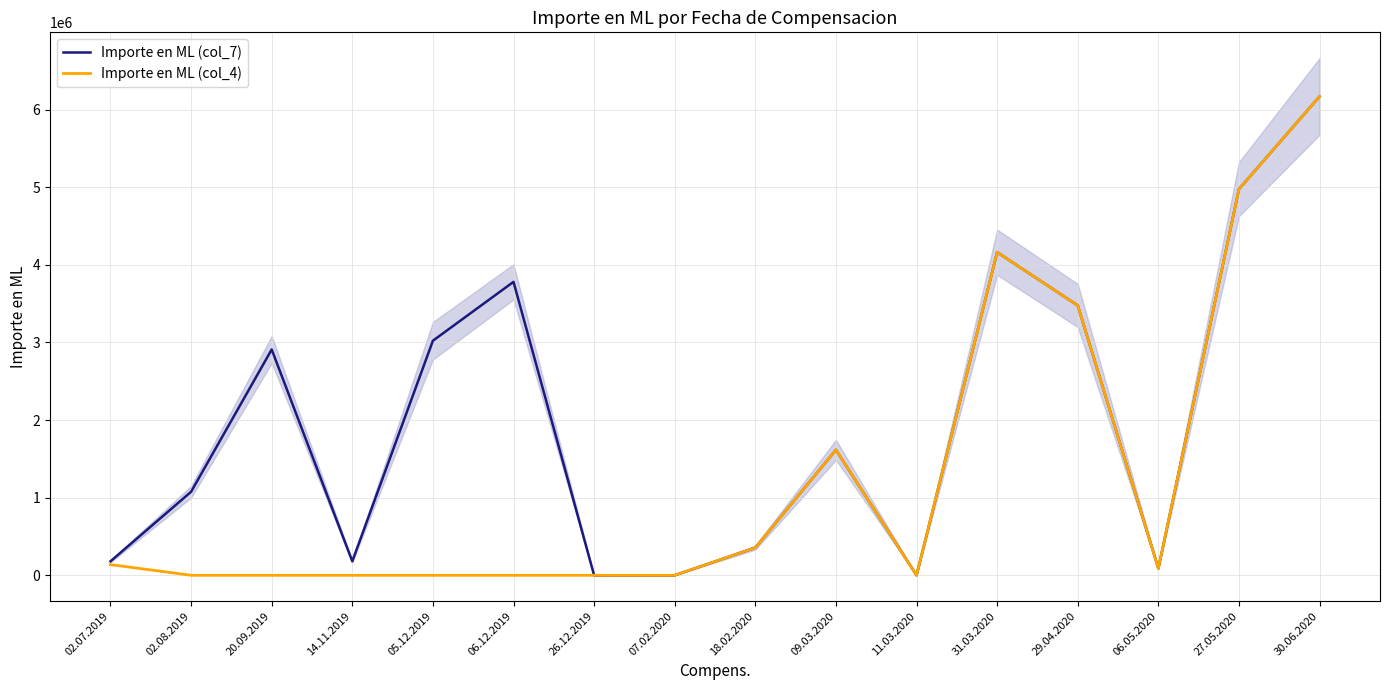

Rank the series by their average value, from highest to lowest.

Importe en ML (col_7), Importe en ML (col_4)